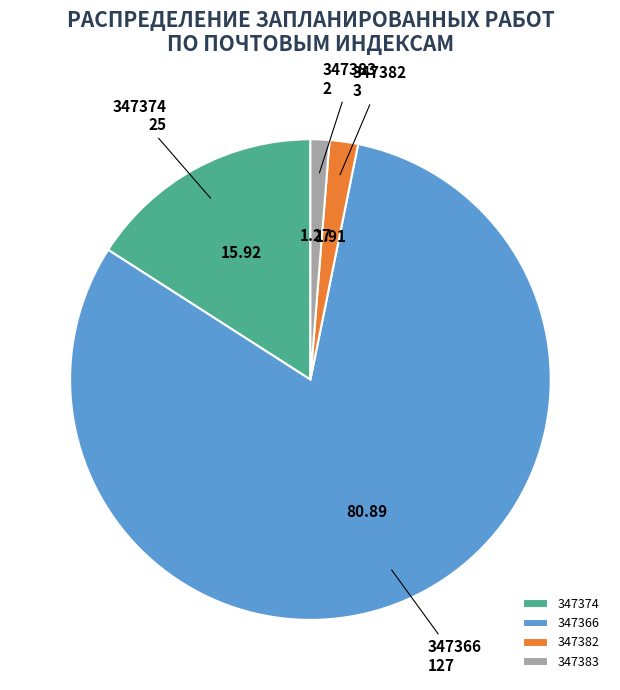

Is the sum of 347383 and 347382 greater than half?

No